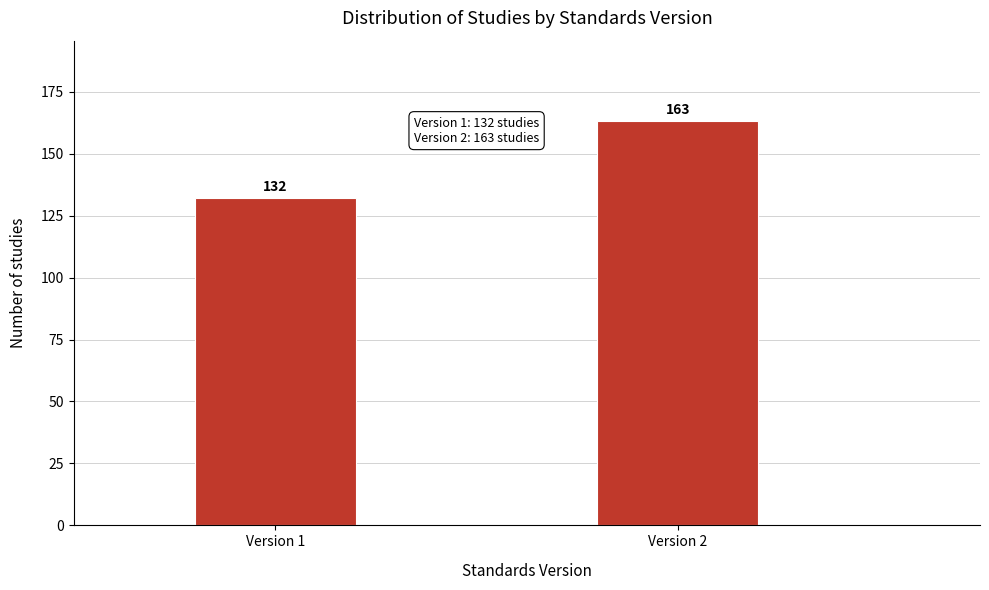

Reading left to right, transcribe all the data shown in this chart.

132	163